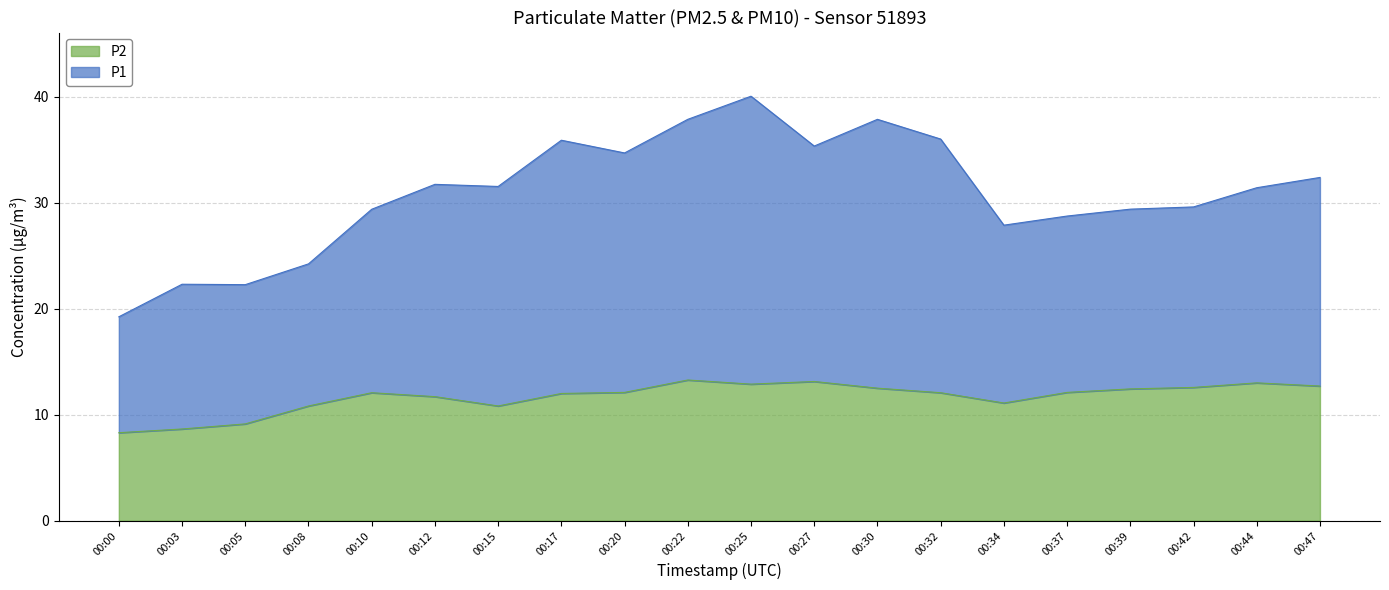

Does the chart display data point markers on the line(s)?

No